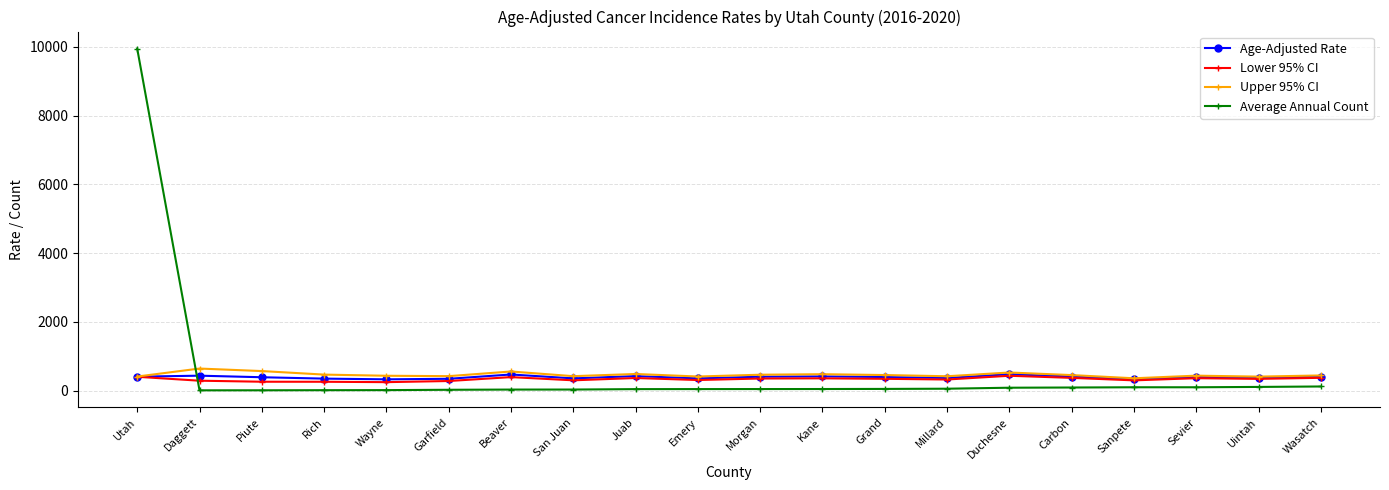

Which category has the highest value across all series?

Utah